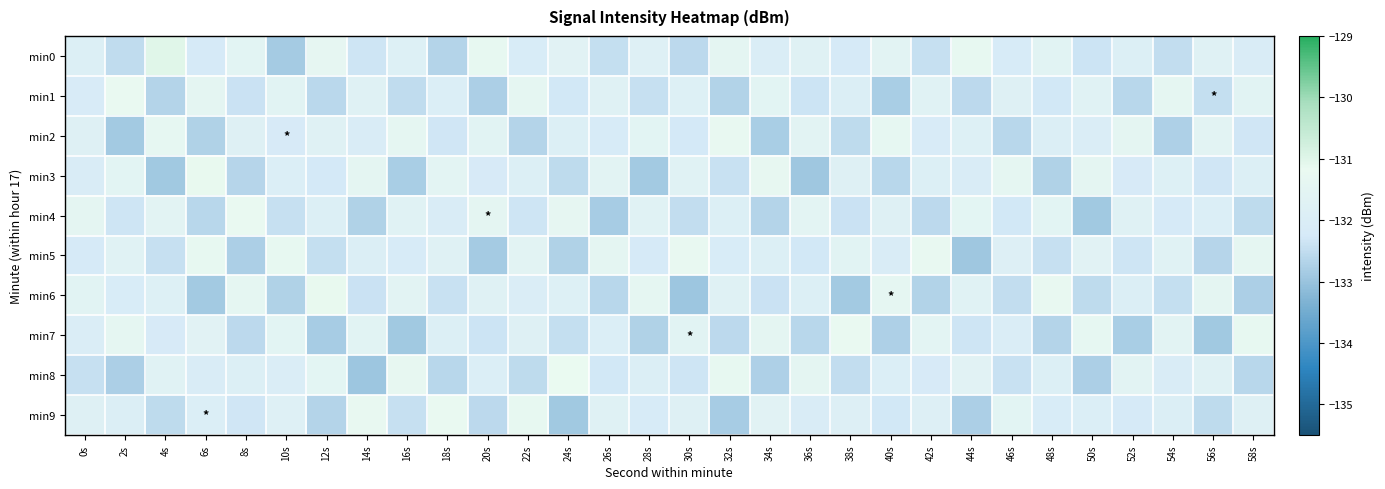

What is the spread (max minus min) of values at 16s?

1.6